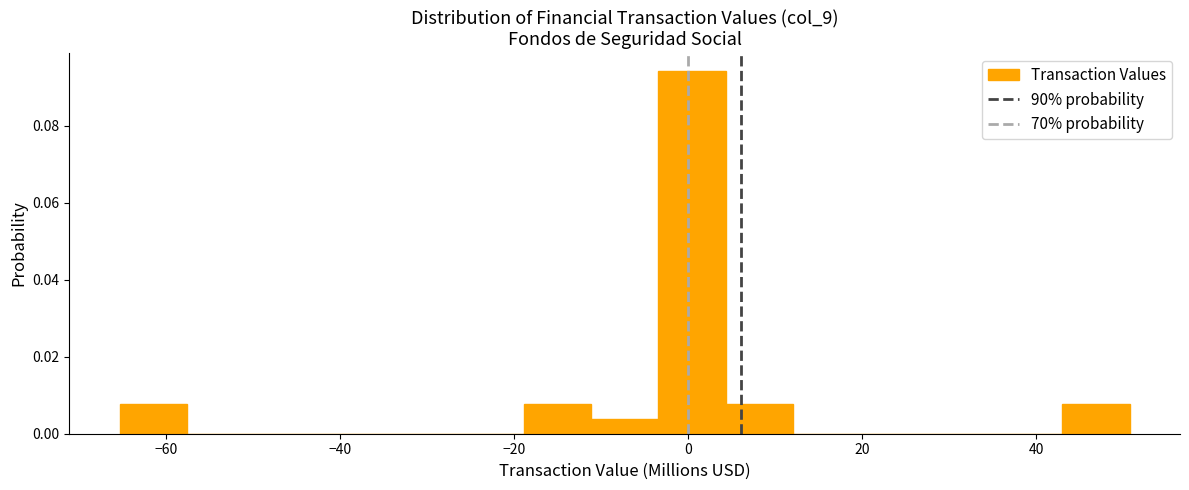

Read against the x-axis, roughly where is the centre of the tallest bar?

0